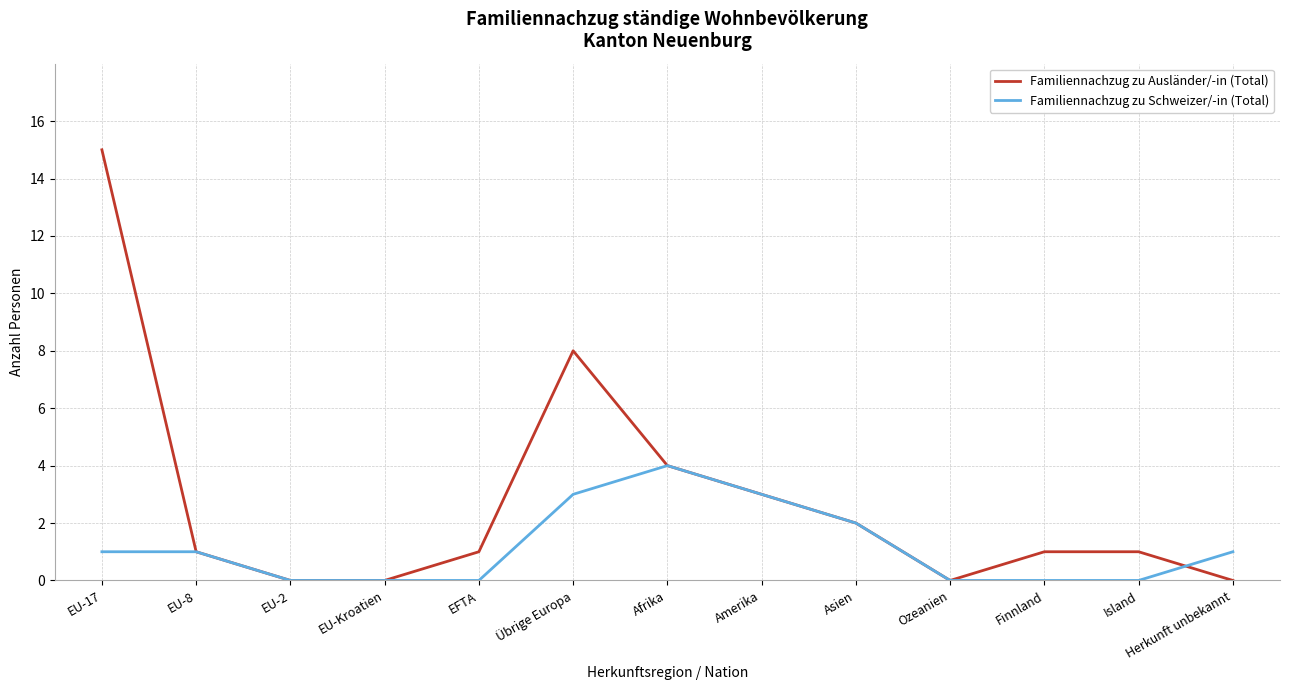

Count the Familiennachzug zu Schweizer/-in (Total) values in the range 0 to 2.

10